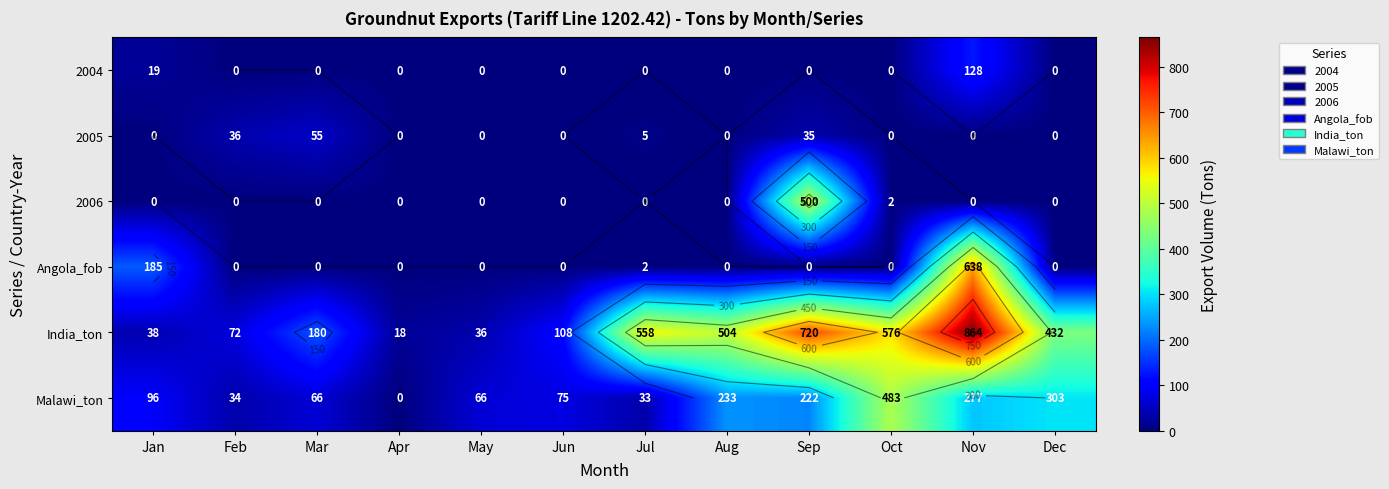

What is the difference between the second highest and second lowest values in the 2006 series?

2